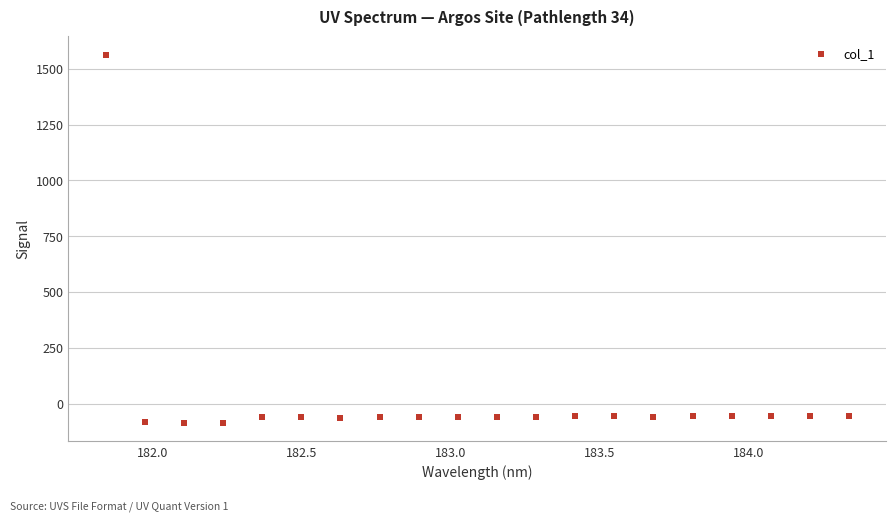

What is the range of Y values (max minus min)?

1649.8